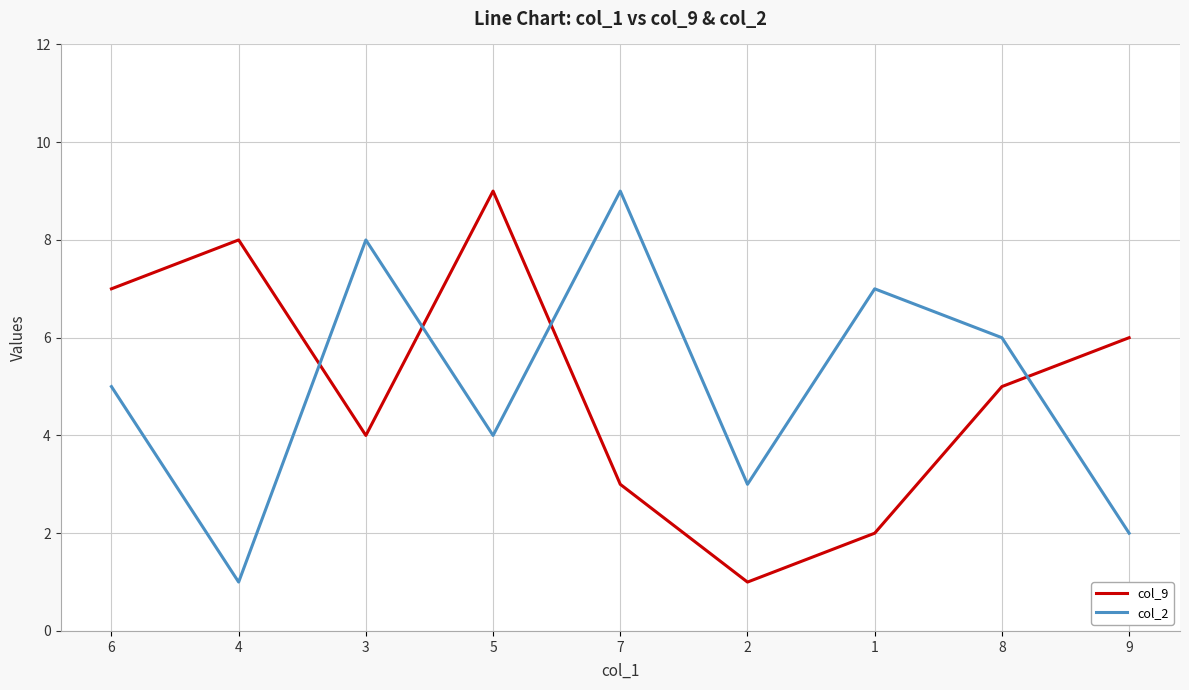

What is the difference between the highest and lowest values at 4?

7